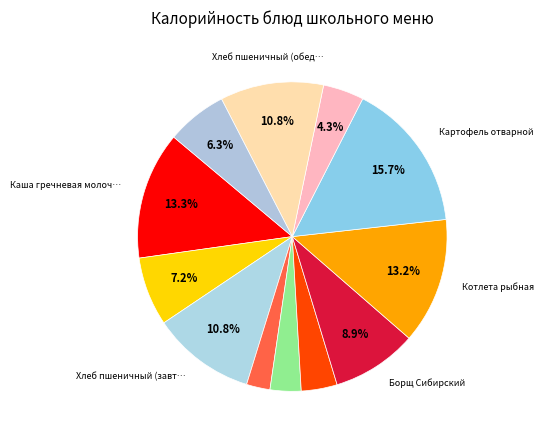

How many segments does this pie chart have?

12